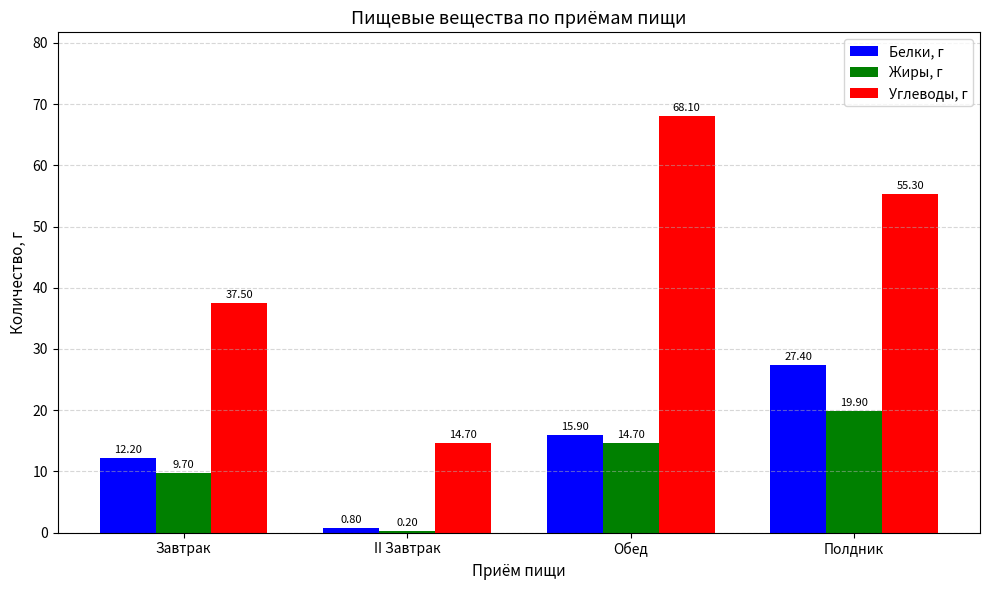

Where is Белки, г nearest to the value 14?

Завтрак